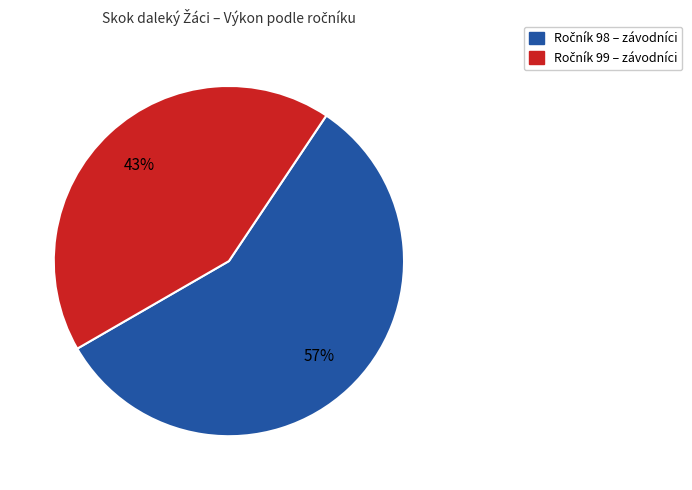

To the nearest percent, what is the average slice percentage?

50%